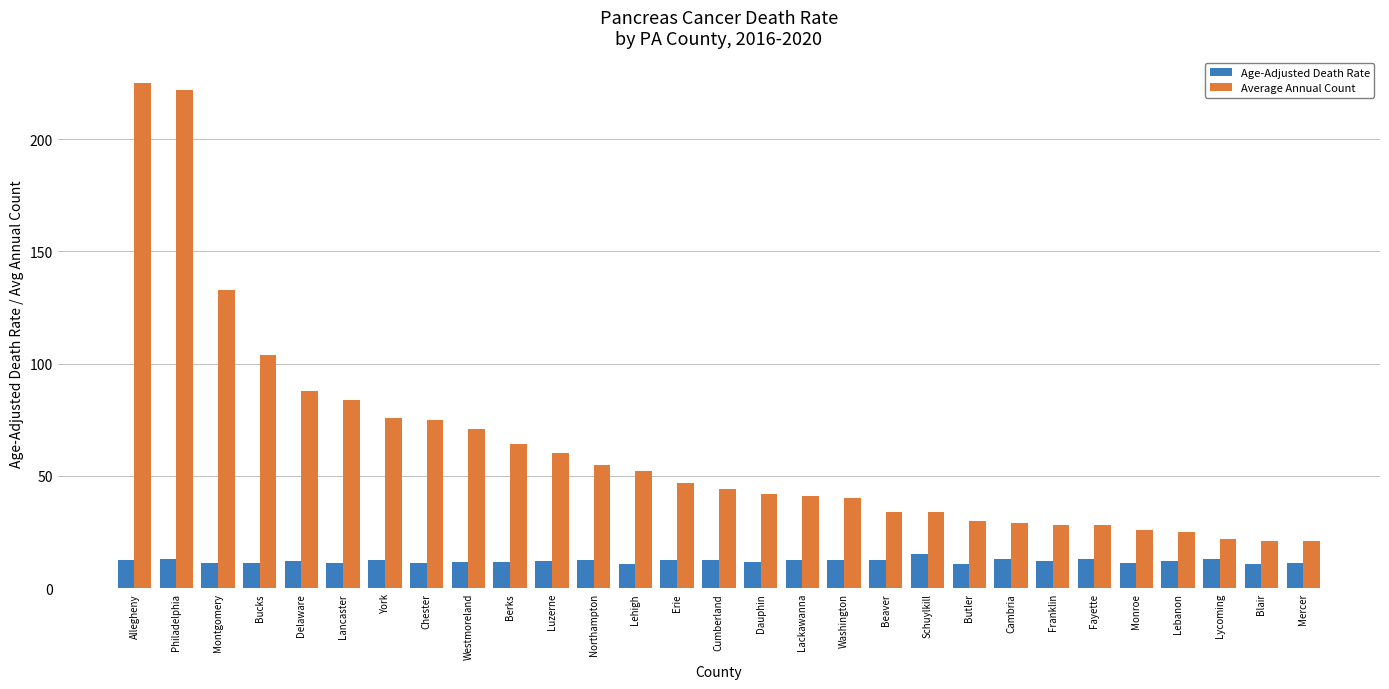

The value of Age-Adjusted Death Rate at Philadelphia is 12.9. True or false?

True